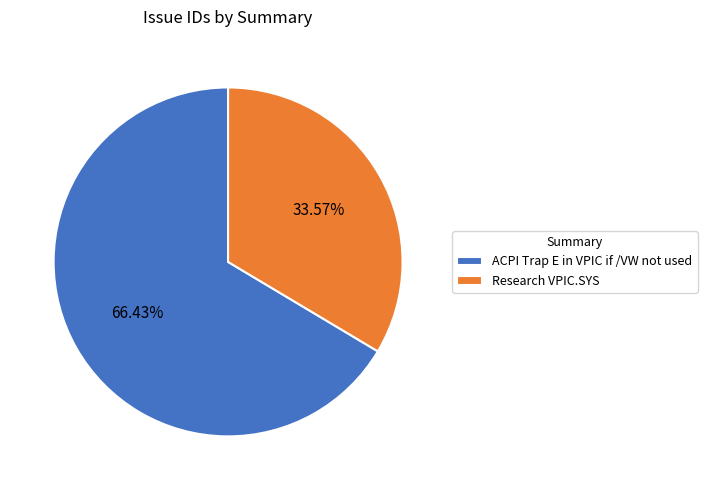

To the nearest percent, what portion does ACPI Trap E in VPIC if /VW not used represent?

66%